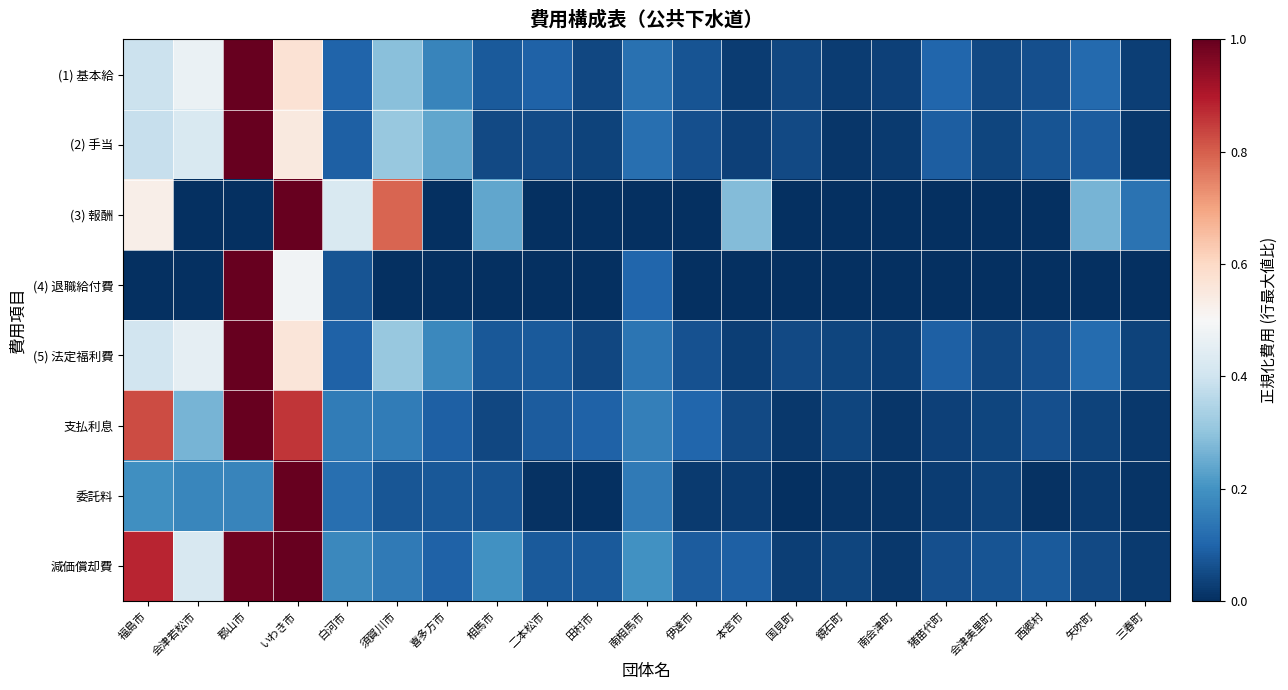

What is the spread (max minus min) of values at 会津若松市?

0.5